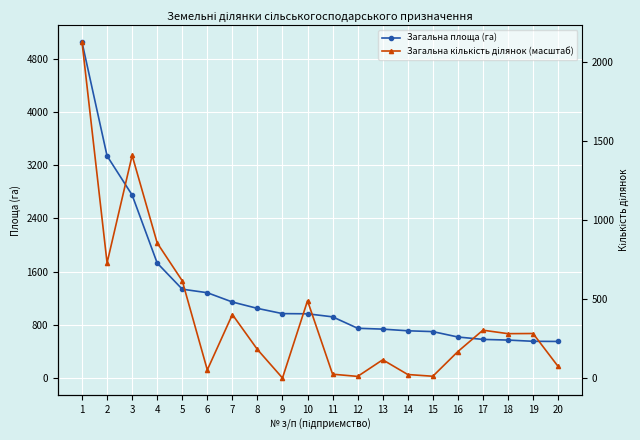

What is the difference between the second highest and second lowest values in the Загальна кількість ділянок (масштаб) series?

3319.7